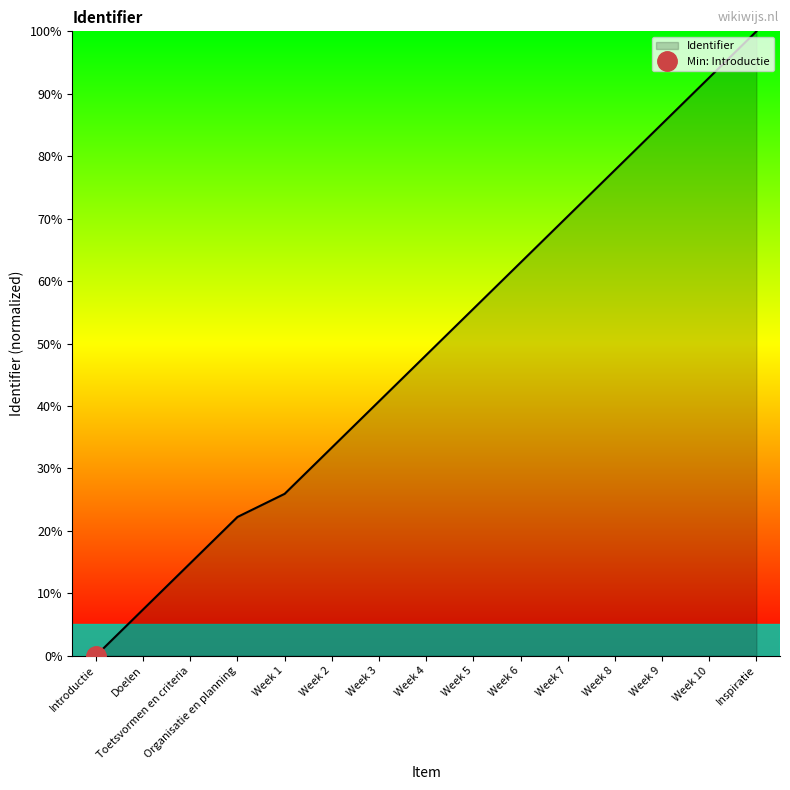

Rank the categories by value from highest to lowest.

Inspiratie, Week 10, Week 9, Week 8, Week 7, Week 6, Week 5, Week 4, Week 3, Week 2, Week 1, Organisatie en planning, Toetsvormen en criteria, Doelen, Introductie